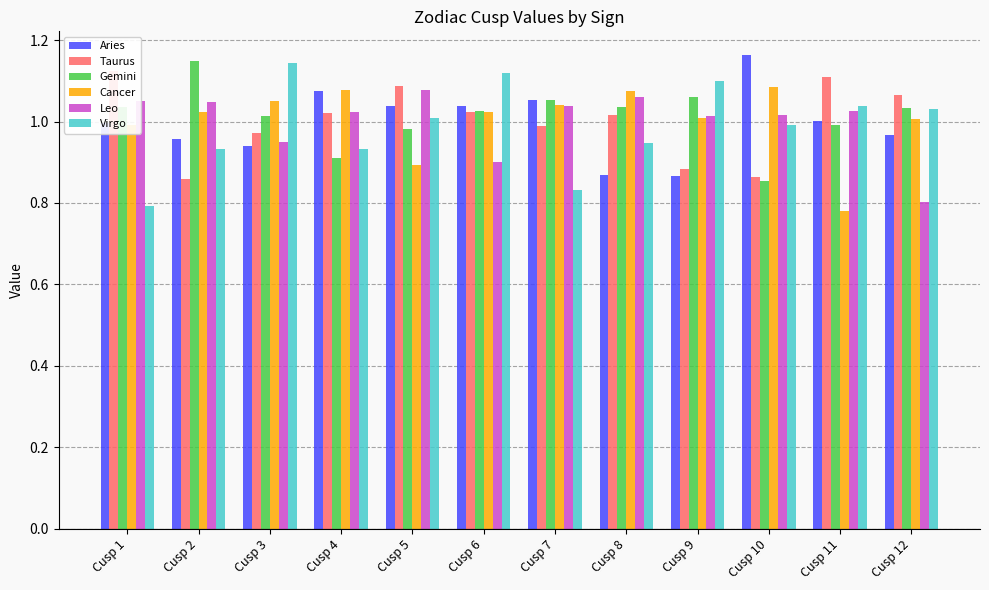

The Aries series shows 1.0 at Cusp 11. True or false?

True